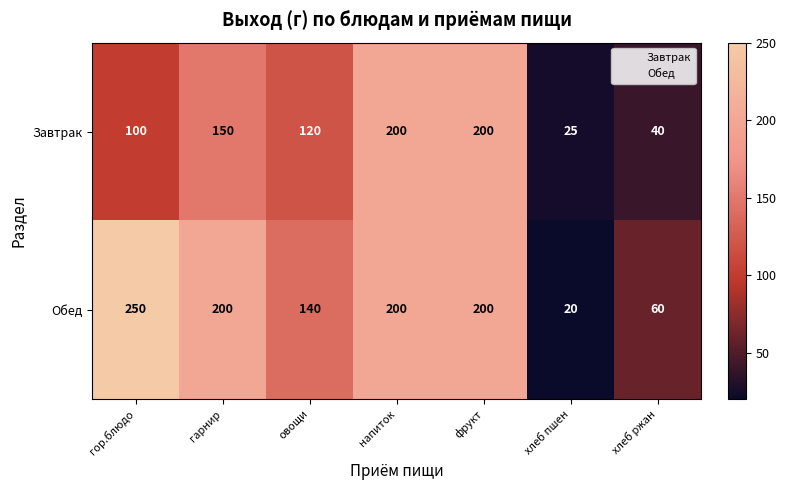

What is the lowest value of the Обед series?

20